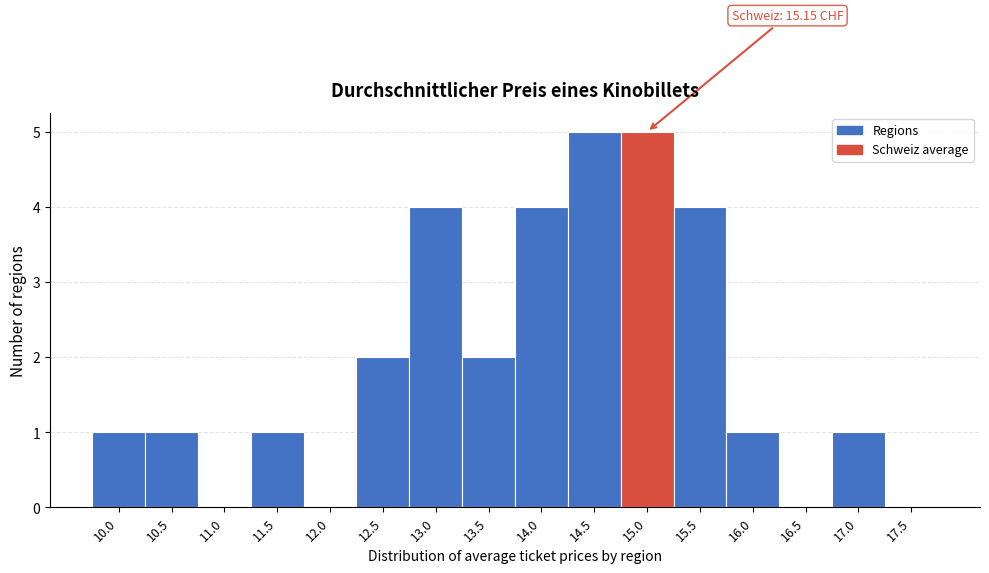

Reading left to right, extract all data points from this chart.

10.0=1	10.5=1	11.0=0	11.5=1	12.0=0	12.5=2	13.0=4	13.5=2	14.0=4	14.5=5	15.0=5	15.5=4	16.0=1	16.5=0	17.0=1	17.5=0